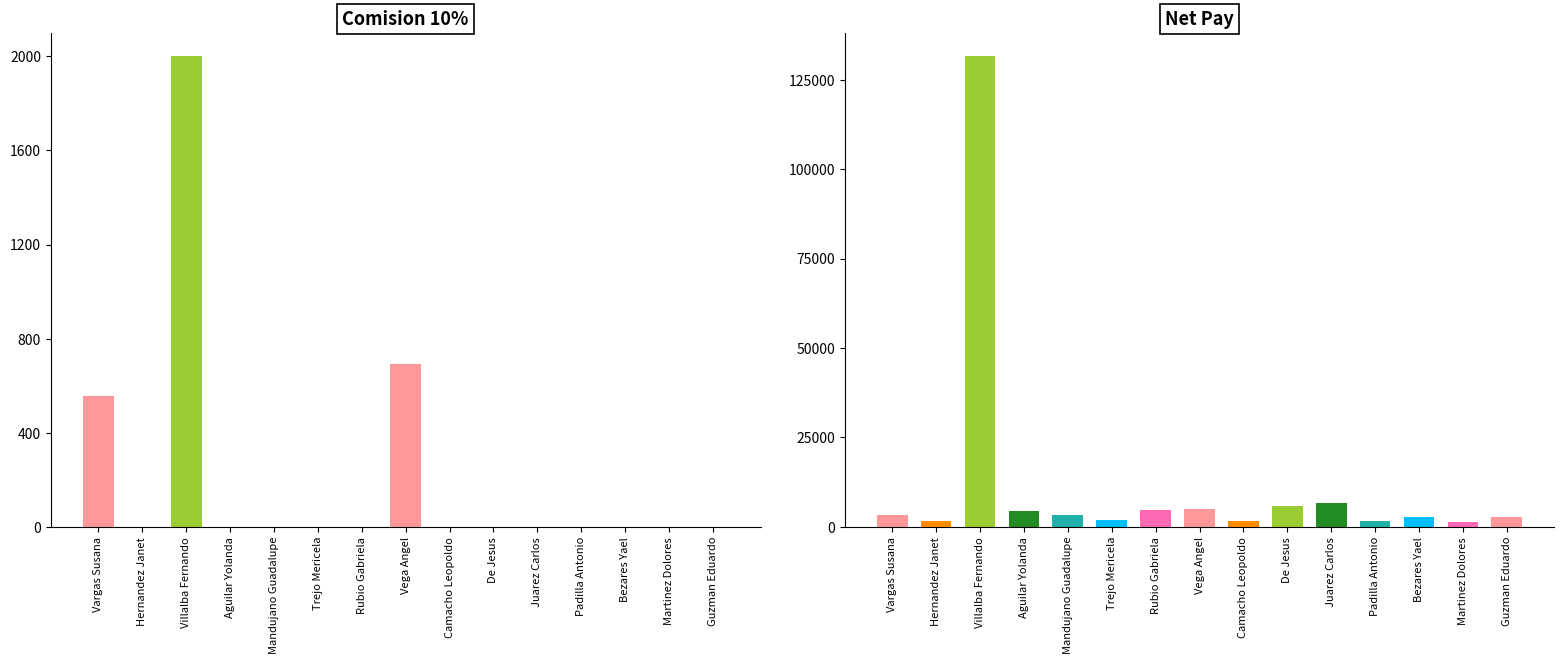

Rank the series by their maximum value, from lowest to highest.

Comision 10%, Net Pay